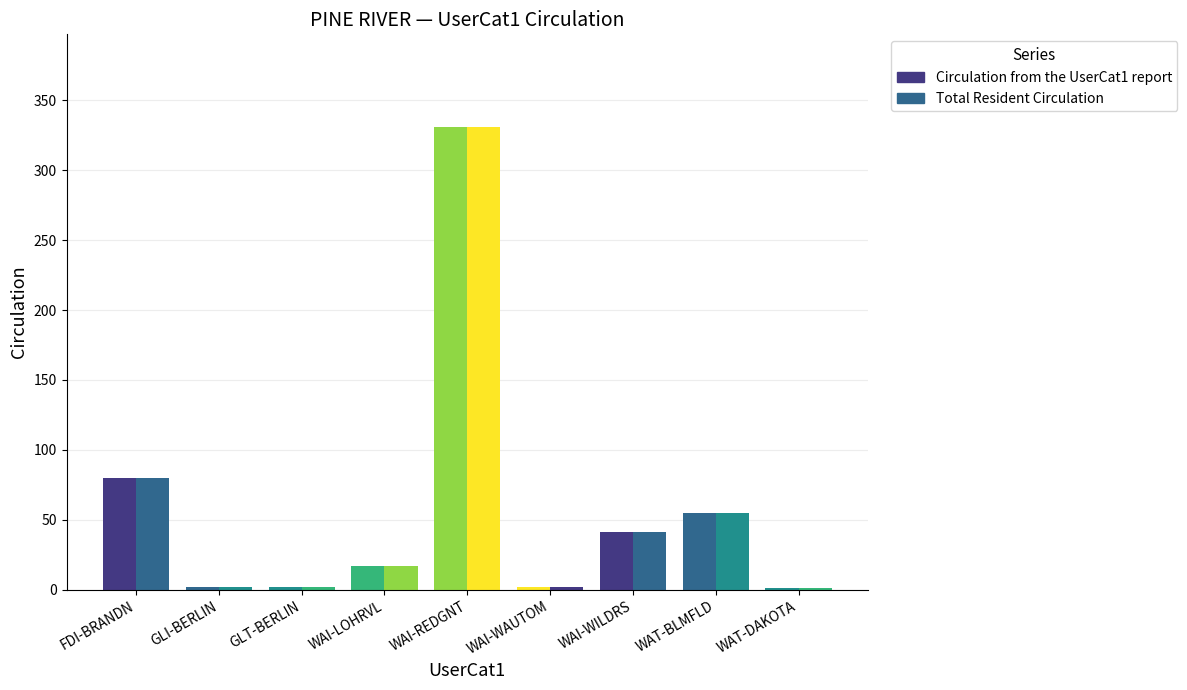

What is the sum of all Circulation from the UserCat1 report values?

531